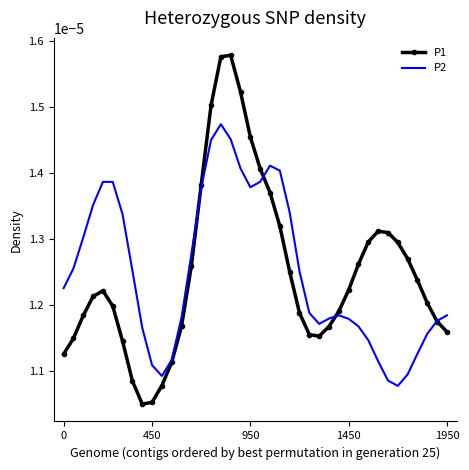

After their last crossing, which series has the higher values: P2 or P1?

P2